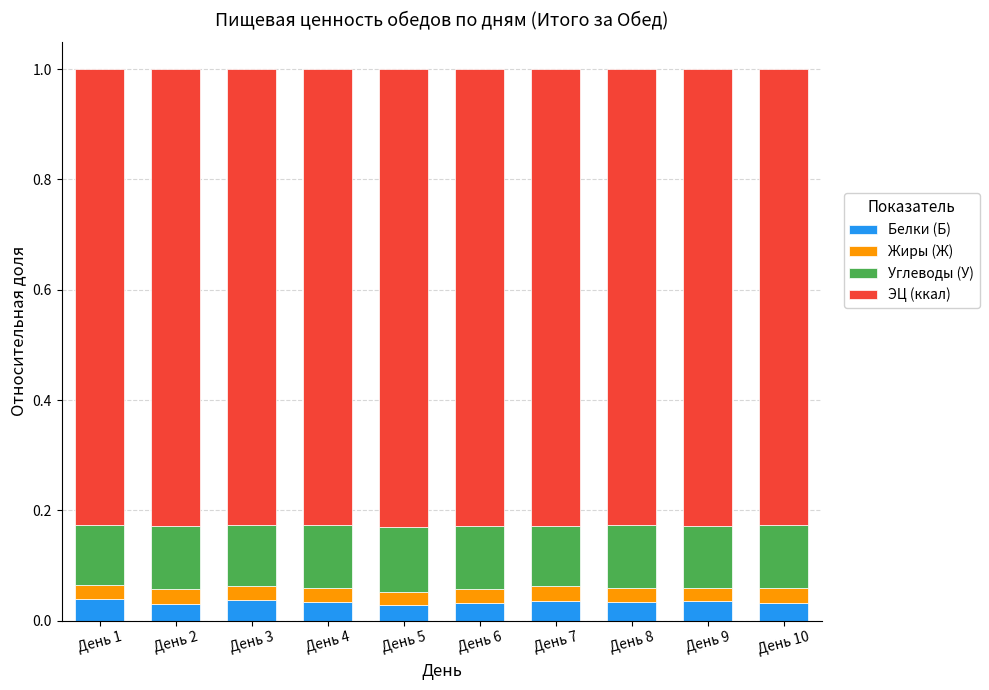

Are the bars horizontal?

No